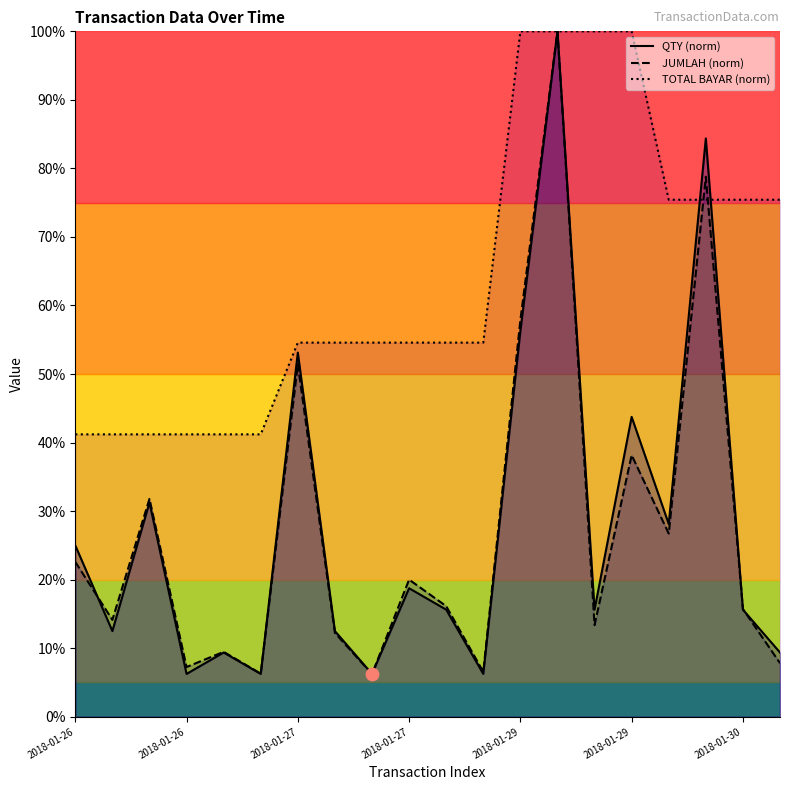

At which category is the sum across all series the highest?

2018-01-29